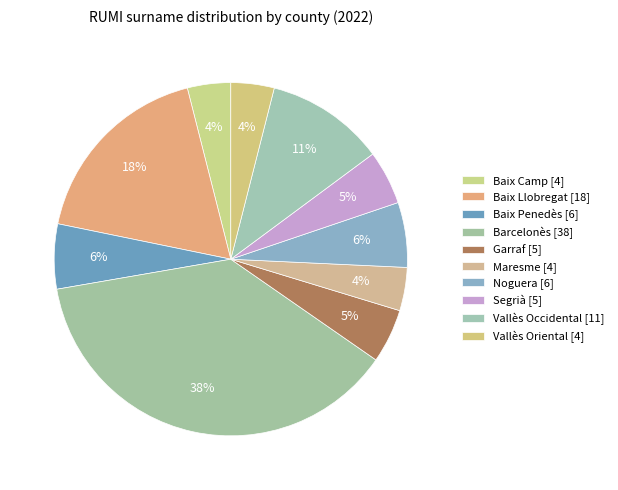

To the nearest percent, what percentage of the pie is Garraf?

5%